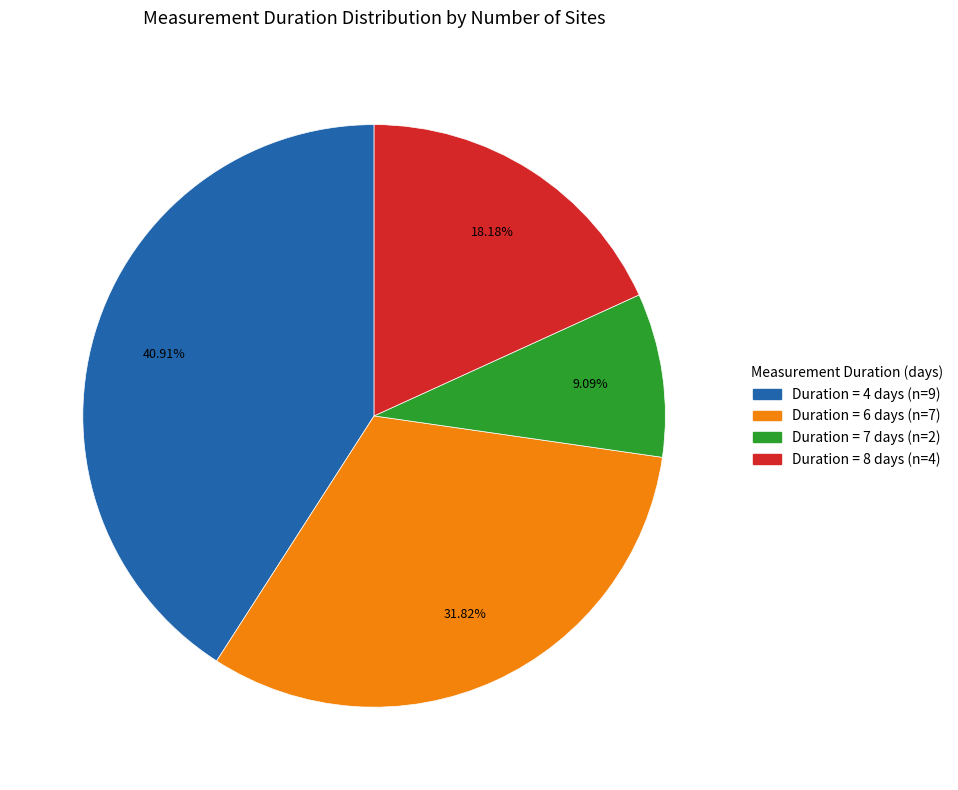

Is there any slice that represents more than half of the pie?

No